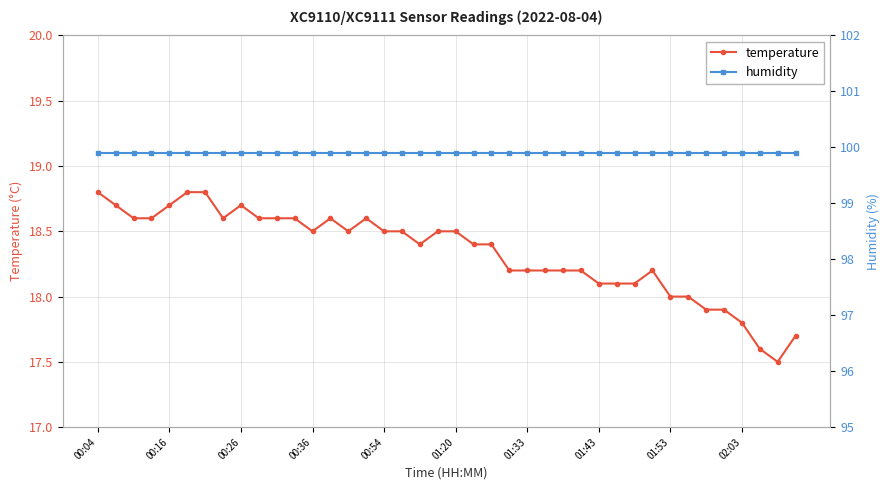

What is the minimum value for temperature?

17.5